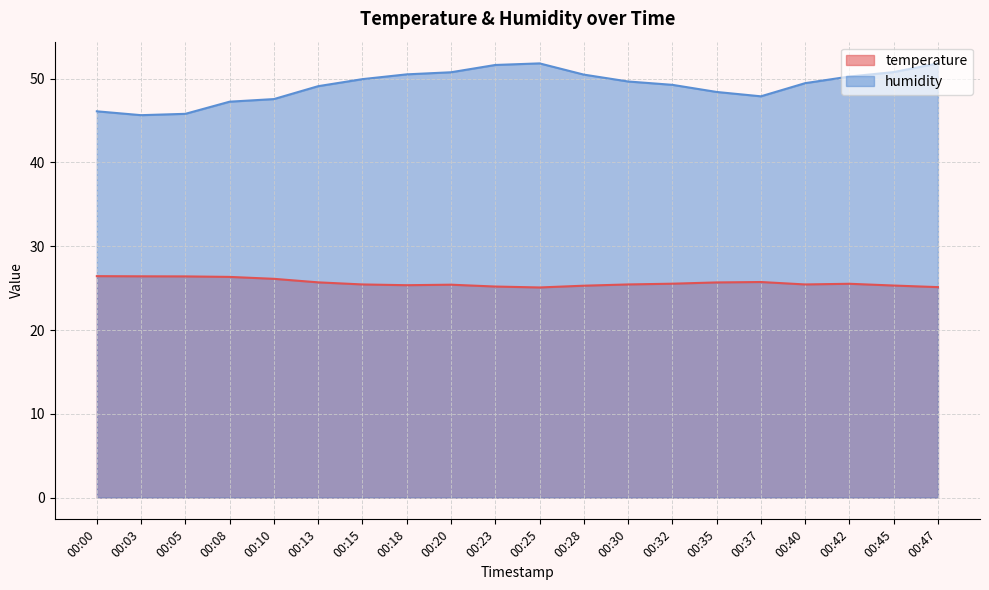

Which series has the widest spread of values?

humidity